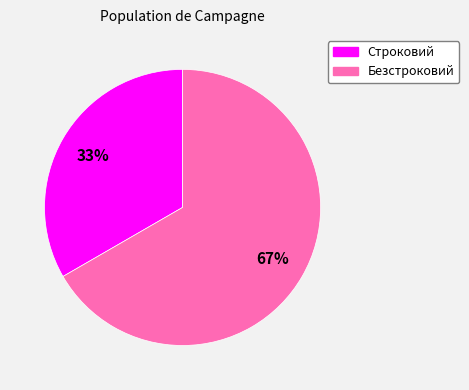

Which slice is the smallest?

Строковий